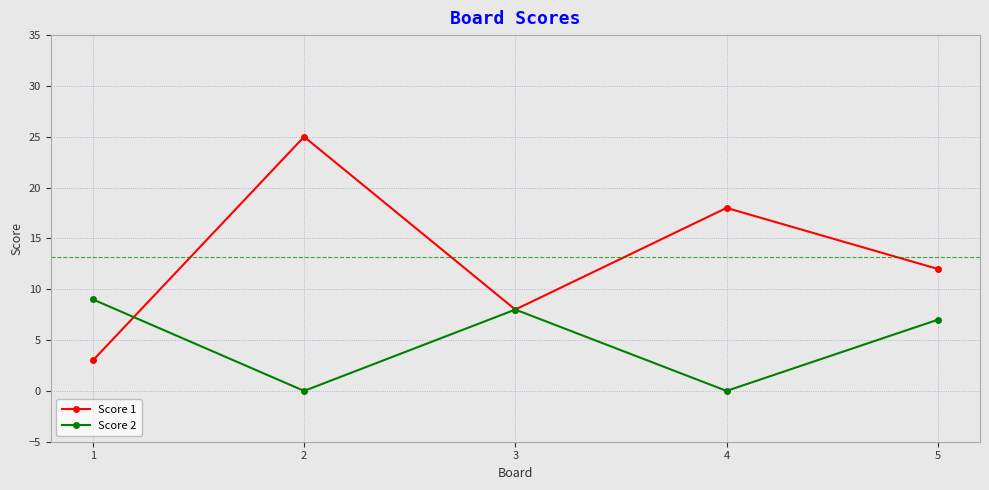

What is the total value across all series at 4?

18